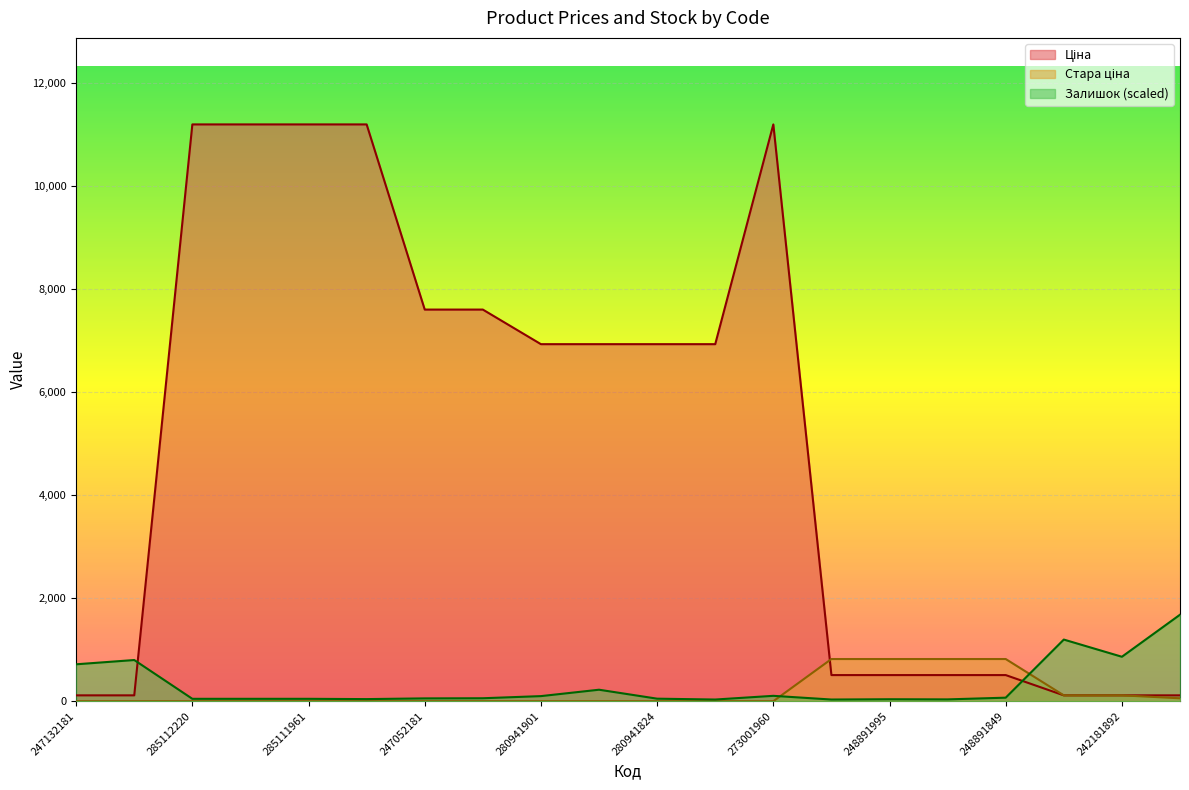

Which series has the largest total across all categories?

Ціна